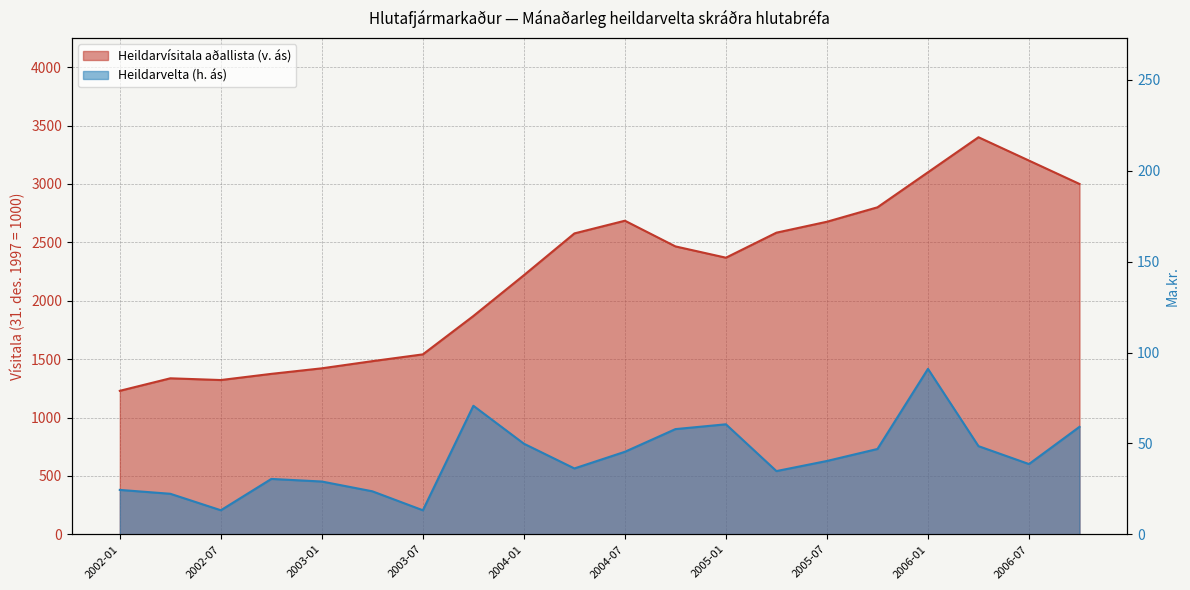

True or false: Heildarvísitala aðallista (v. ás) and Heildarvelta (h. ás) cross at least once.

False